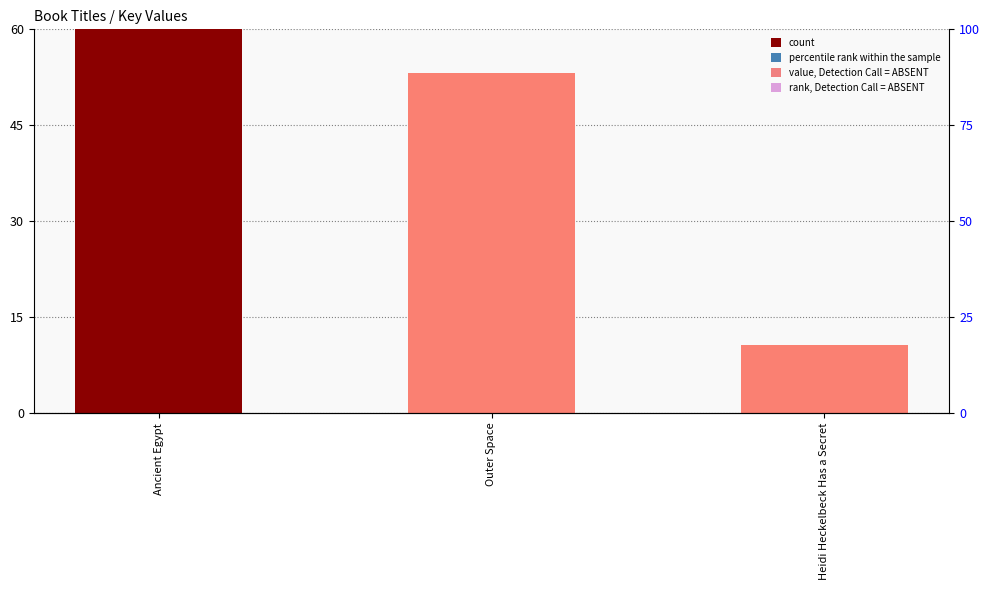

What is the difference between the maximum and second lowest values?

6.8